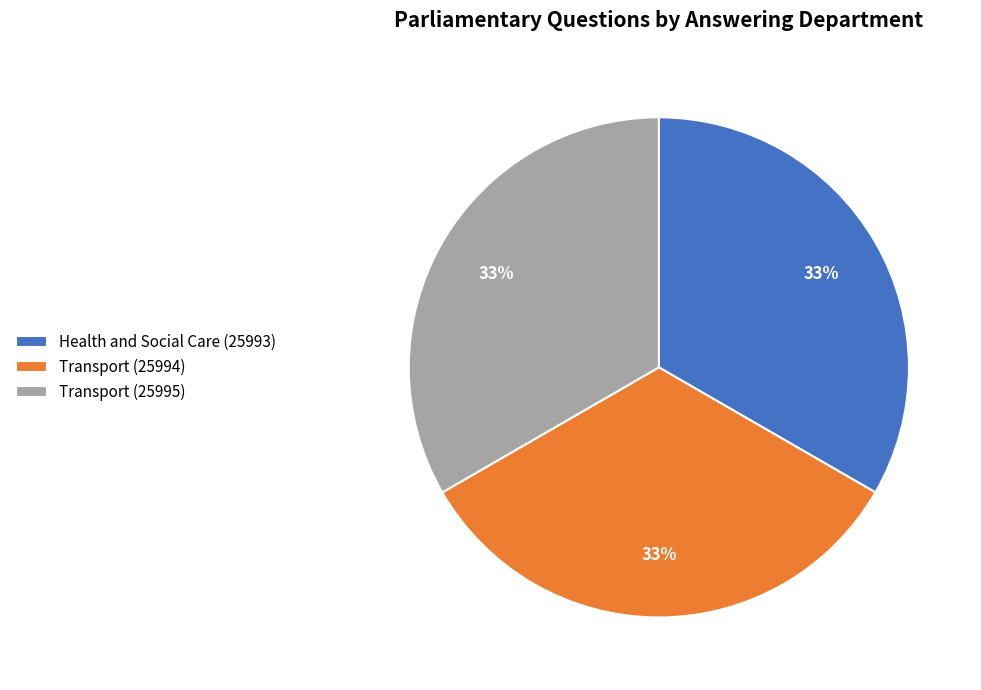

Do Transport (25995) and Health and Social Care (25993) together represent more than half of the pie?

Yes